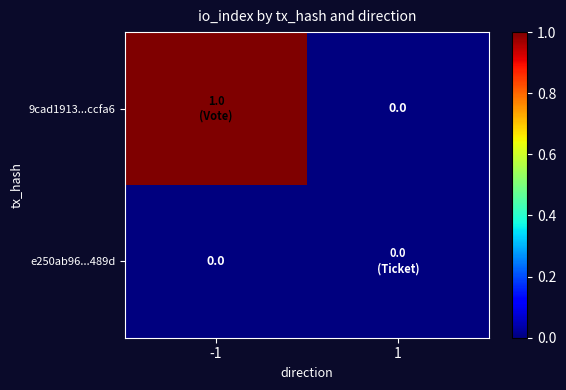

What is the difference between the 9cad1913...ccfa6 values at -1 and 1?

1